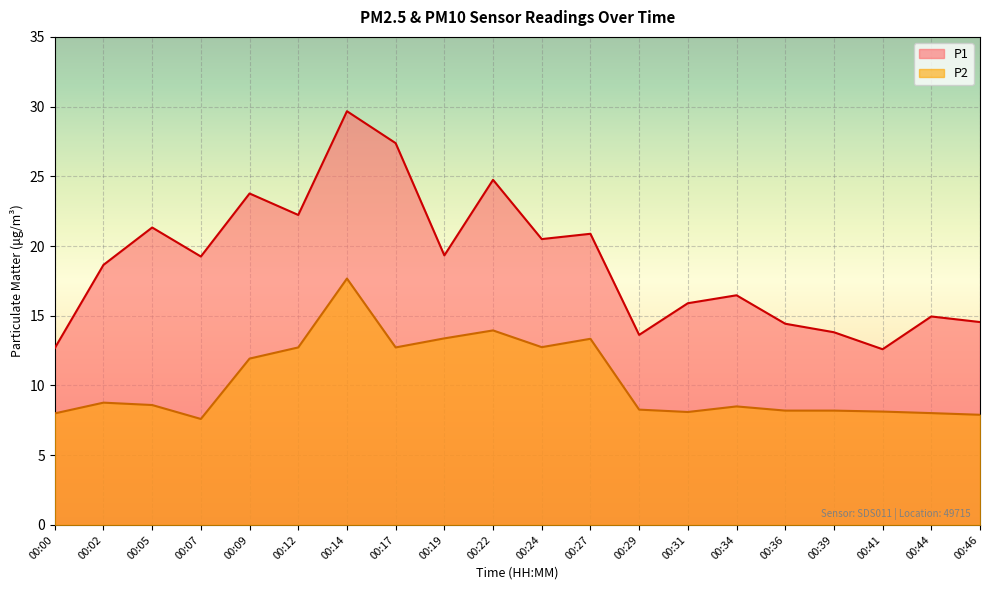

Which series has the largest total across all categories?

P1